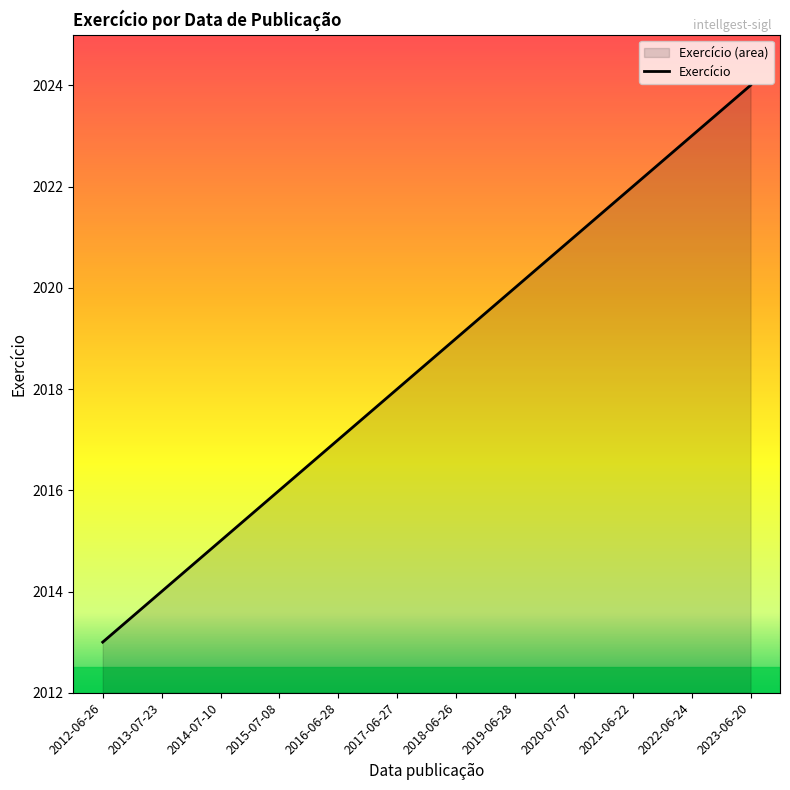

What is the difference between the maximum and minimum values?

11